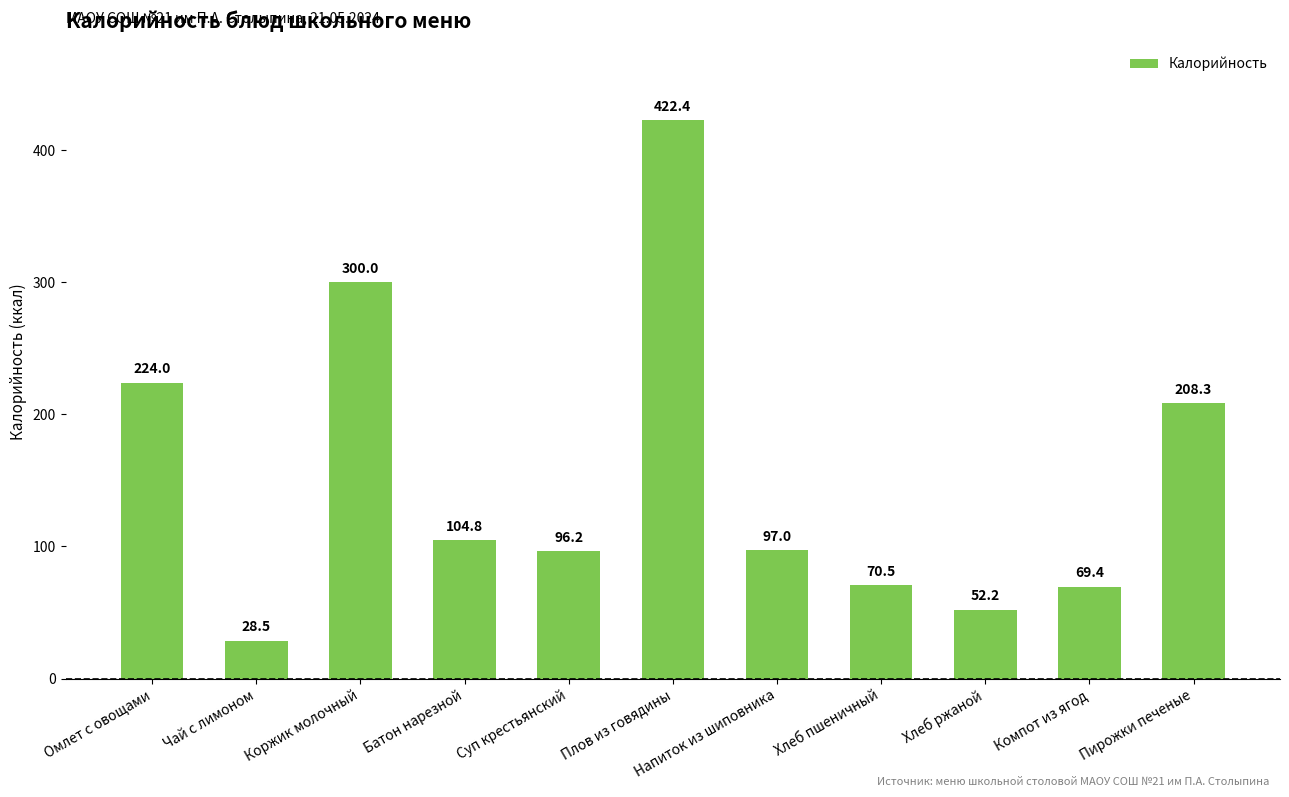

Which has a higher value, Чай с лимоном or Хлеб пшеничный?

Хлеб пшеничный